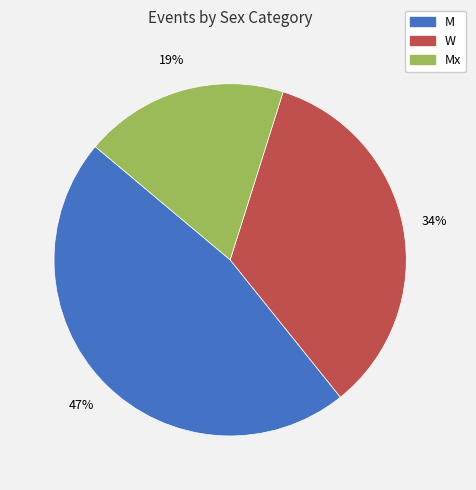

Is there any slice that represents more than half of the pie?

No